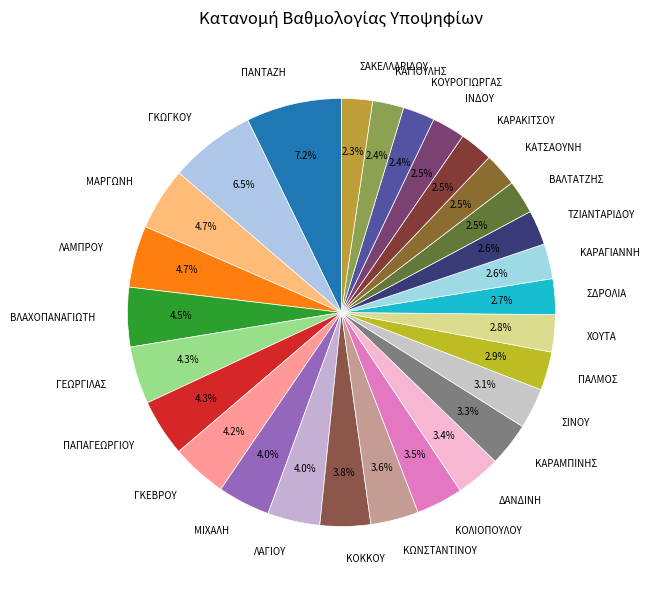

To the nearest percent, what is the average slice percentage?

4%